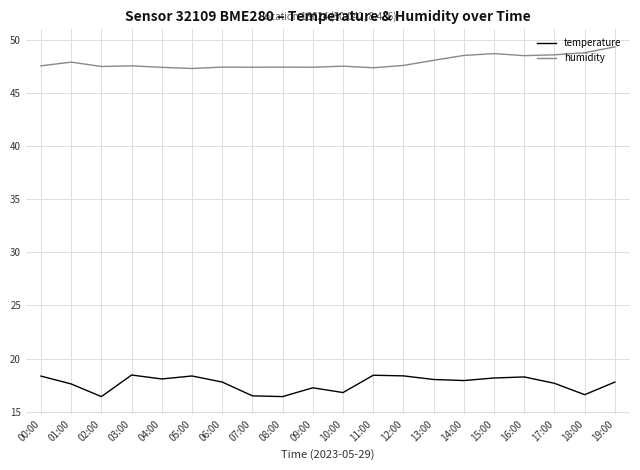

What is the spread (max minus min) of values at 11:00?

28.9